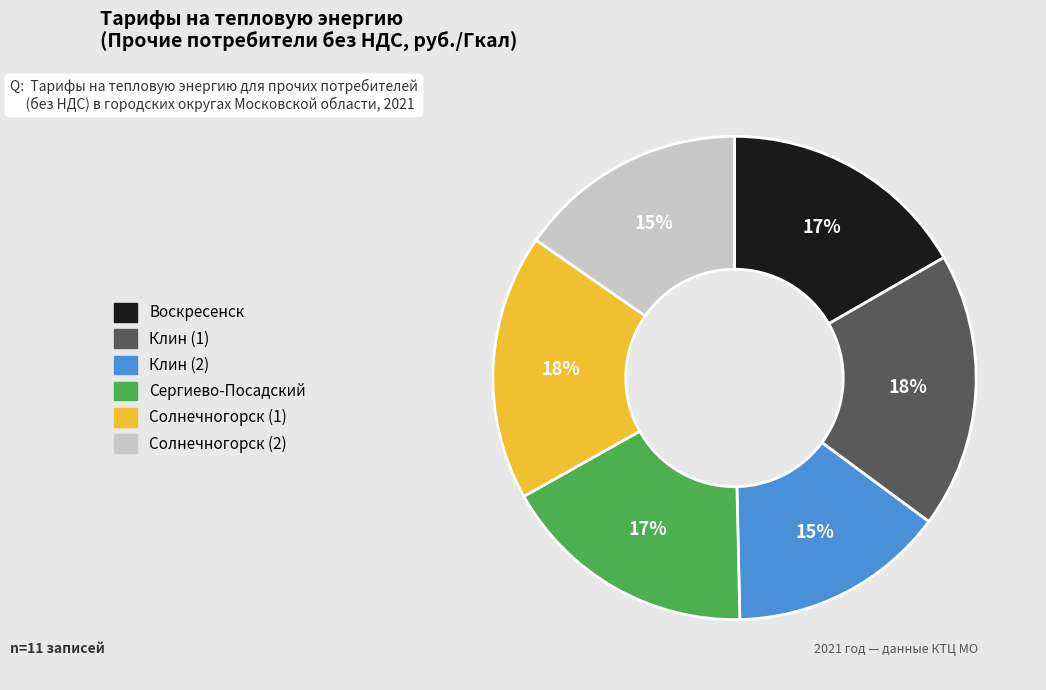

Does Солнечногорск (2) account for over 50% of the chart?

No